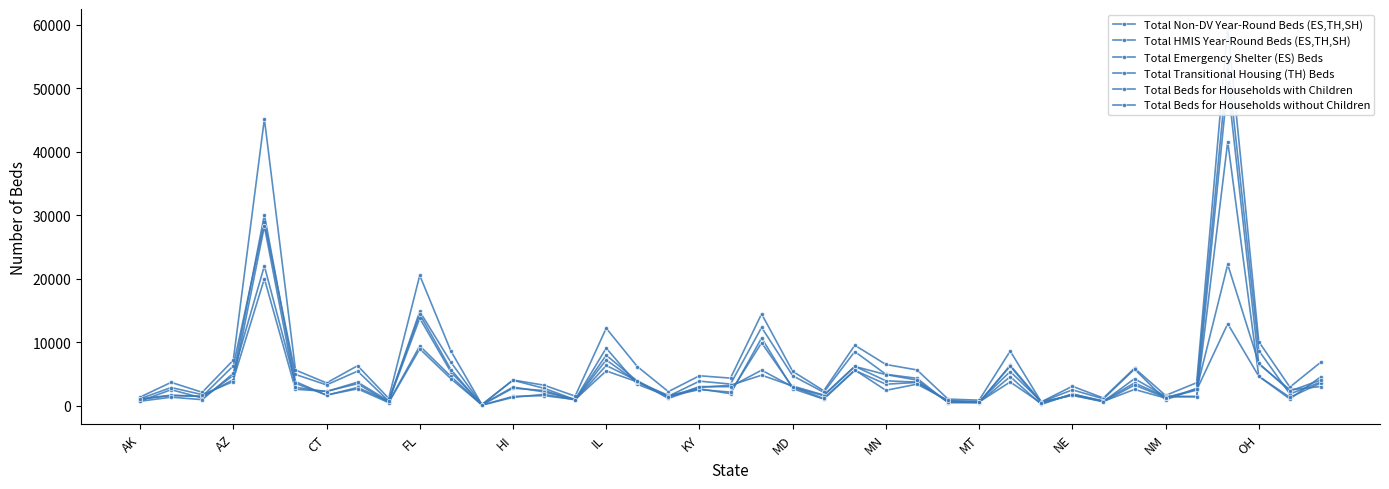

Which series has the widest spread of values?

Total Non-DV Year-Round Beds (ES,TH,SH)